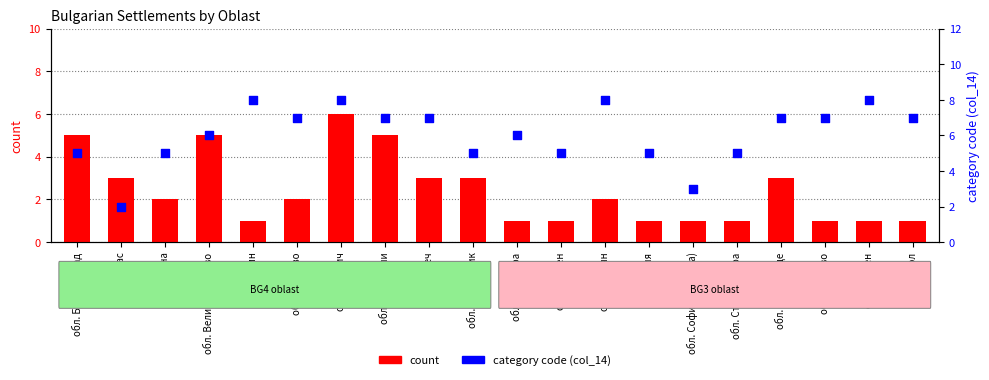

Which series has the largest total across all categories?

category code (col_14)